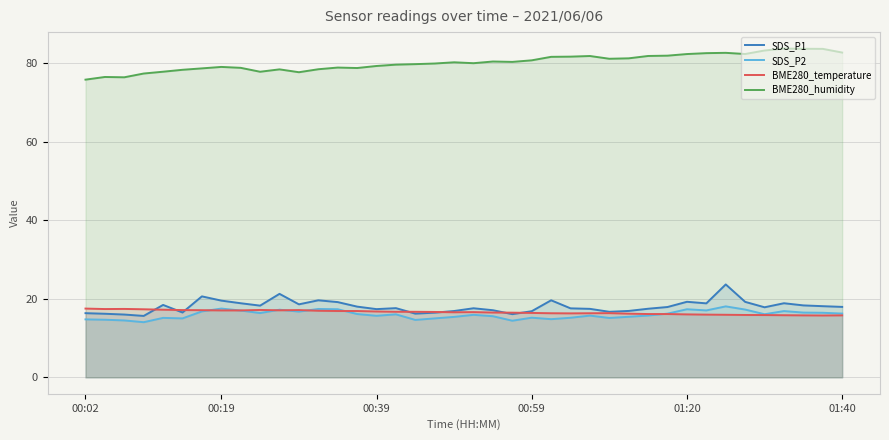

Which series has the widest spread of values?

SDS_P1